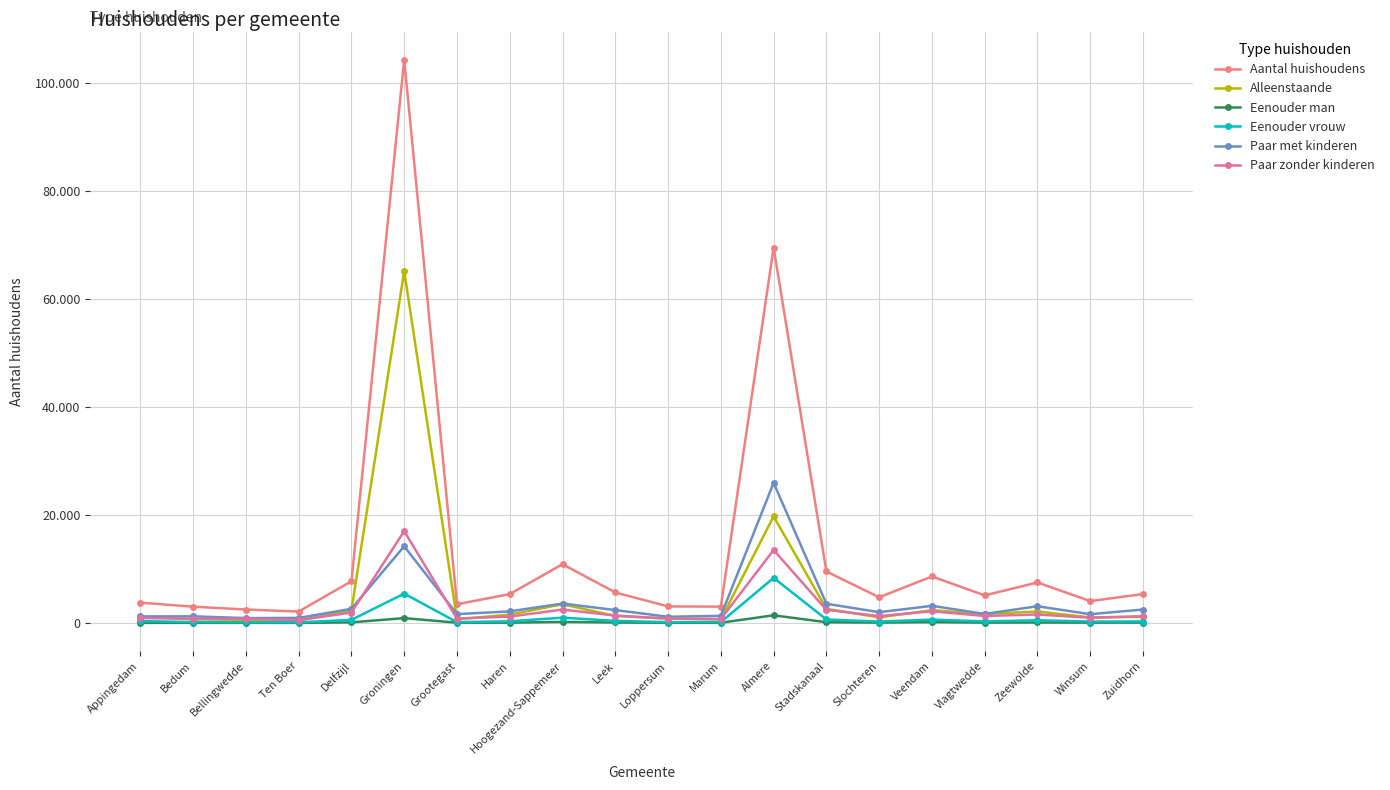

True or false: Paar met kinderen has more than 1 interior local peaks.

True